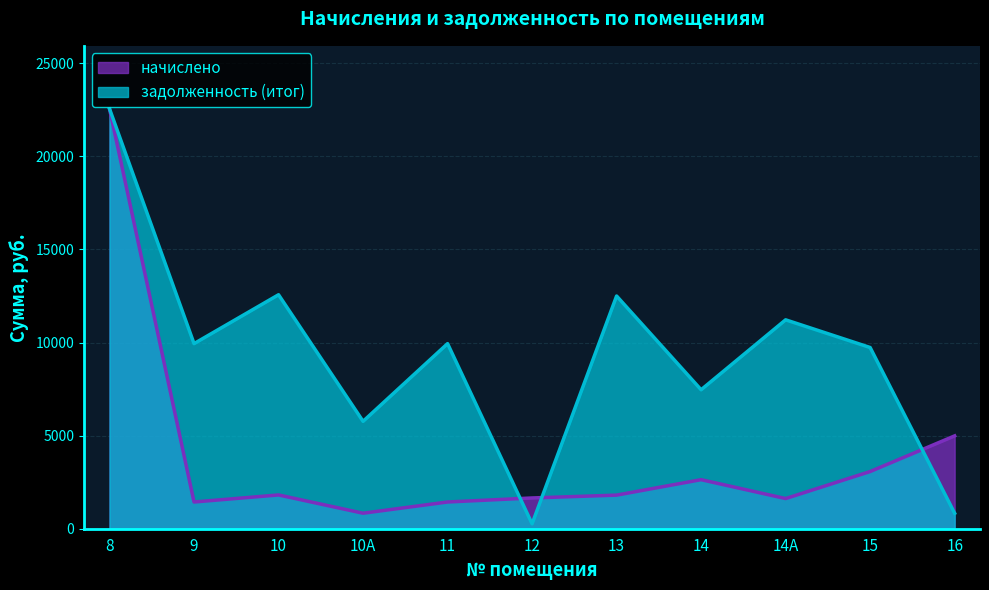

Where do задолженность (итог) and начислено first cross each other?

11 and 12